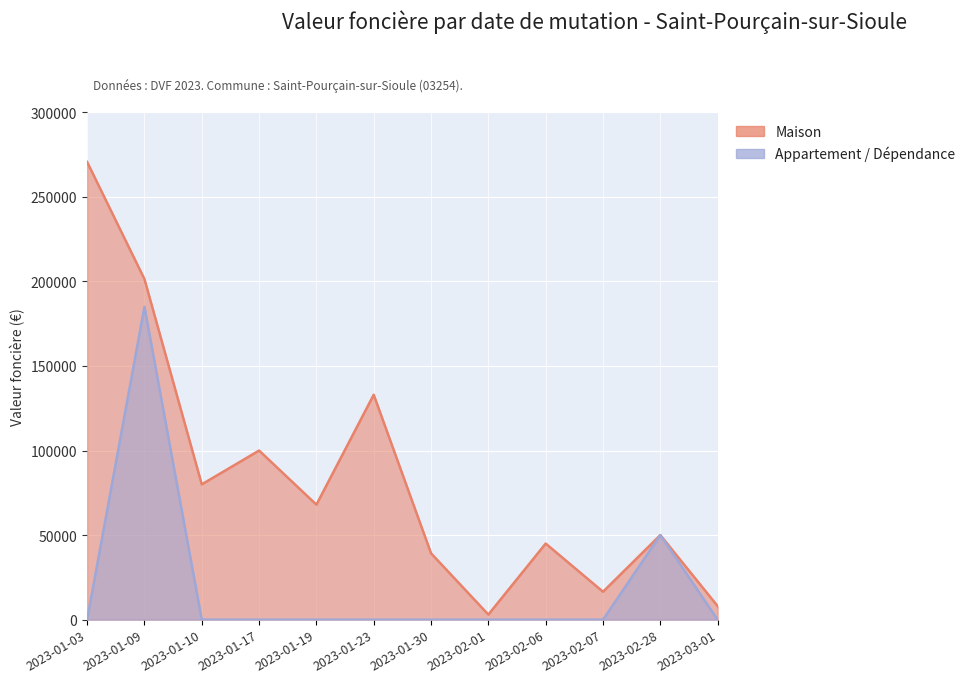

What is the difference between the second highest and second lowest values in the Maison series?

193400